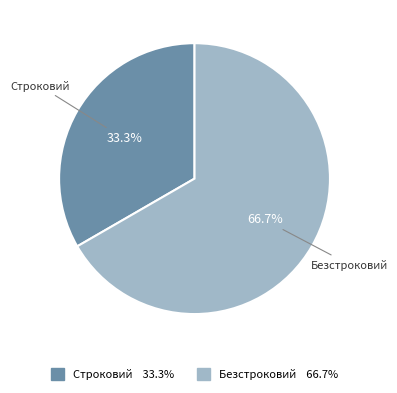

Does any single category account for the majority?

Yes